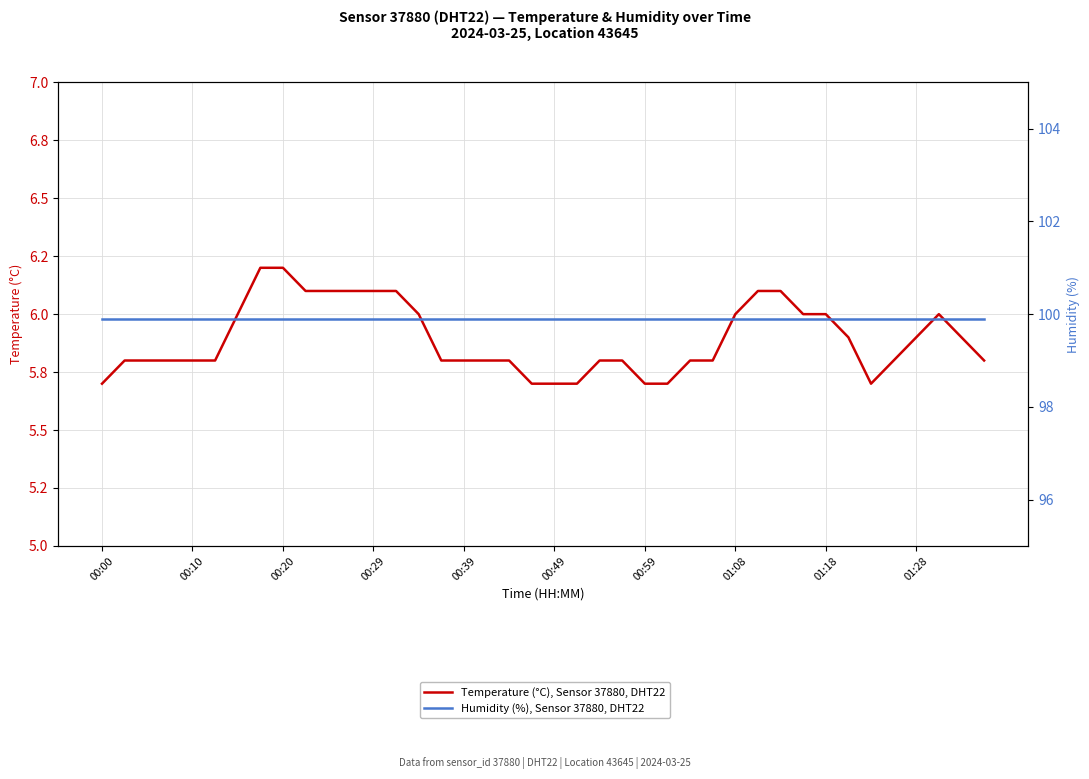

The value of Humidity (%), Sensor 37880, DHT22 at 31 is 32.4. True or false?

False